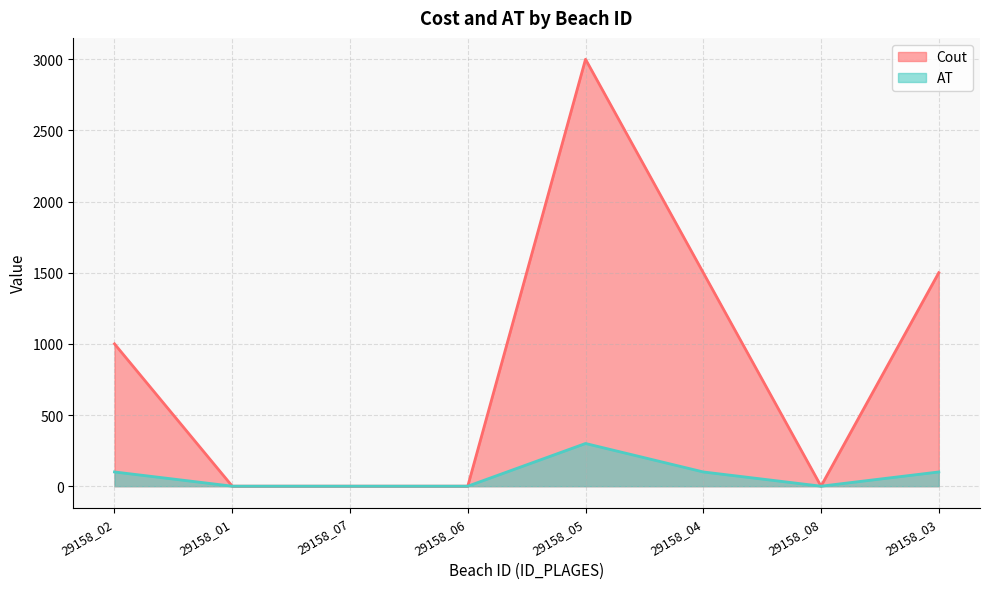

Which category has the highest value in the AT series?

29158_05